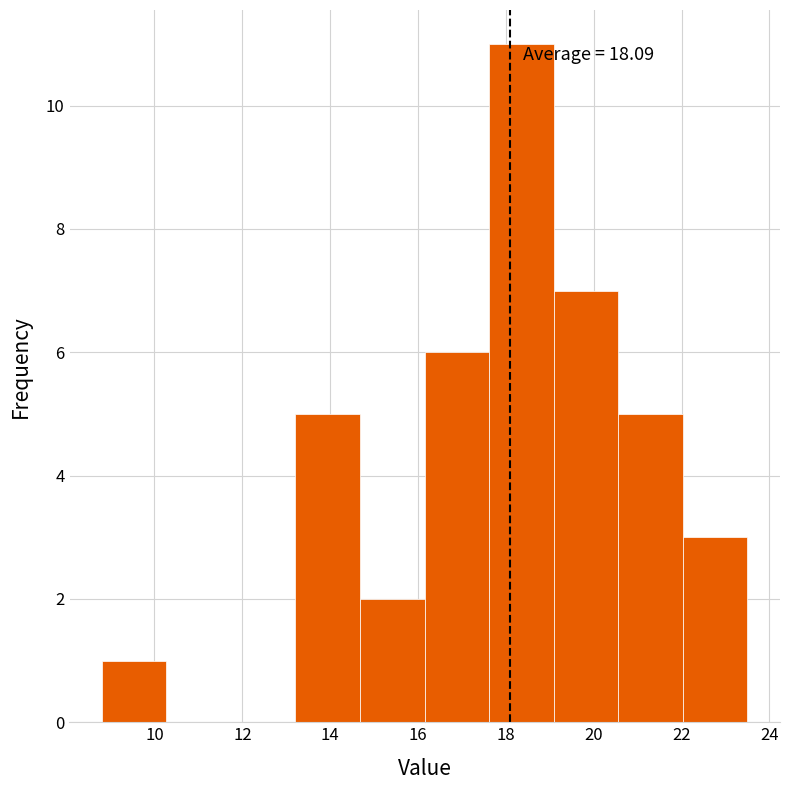

Over which range of the x-axis is the bar tallest?

17.6 to 19.0